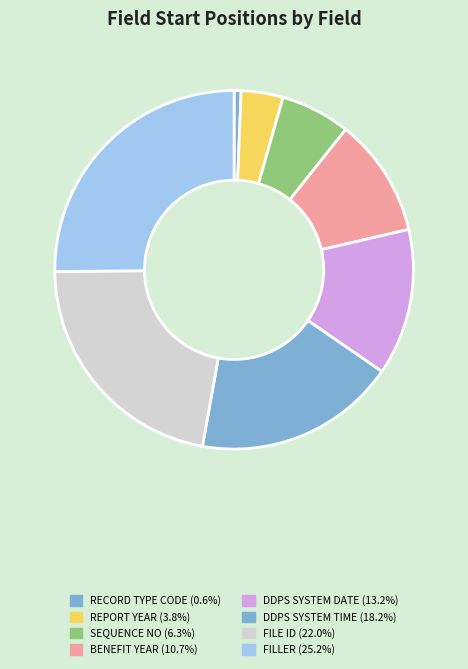

What is the total percentage of FILE ID and DDPS SYSTEM DATE?

35.2%